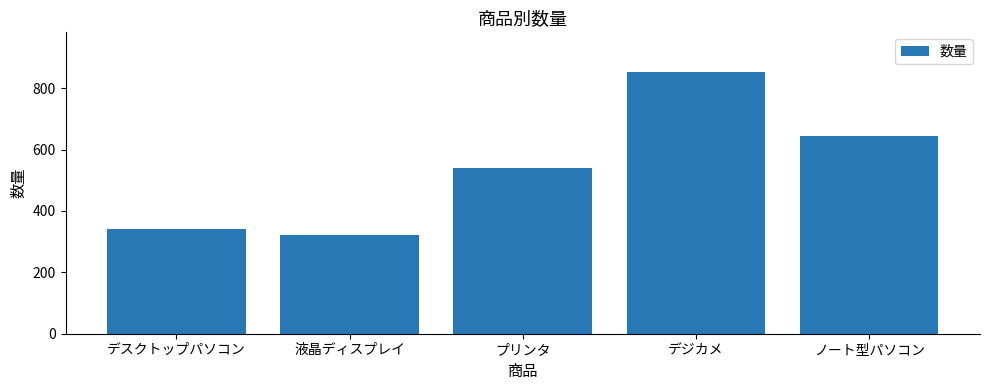

What is the label of the 1st bar from the left?

デスクトップパソコン